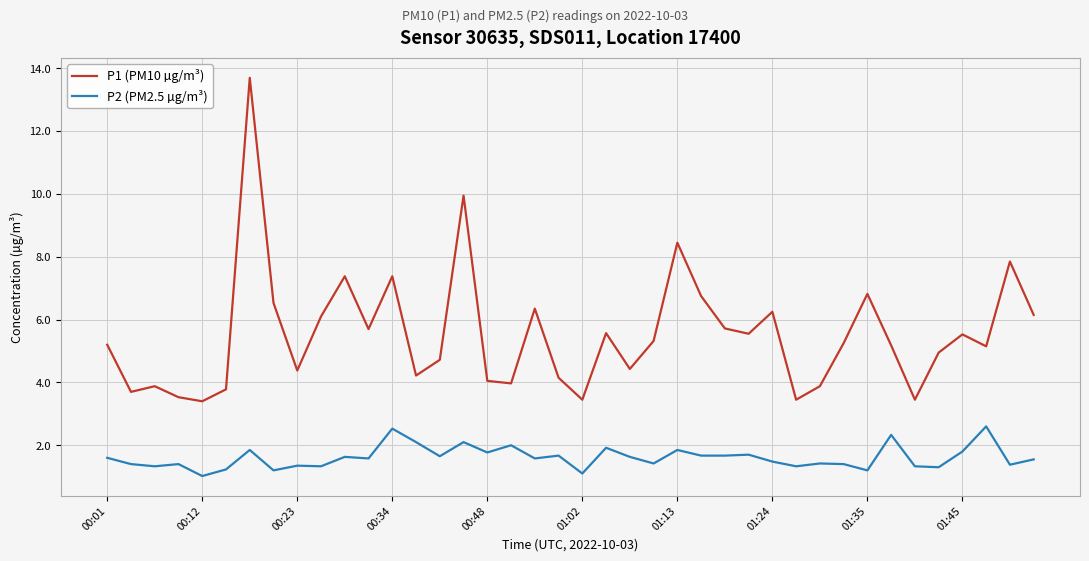

How many distinct data groups are displayed?

2